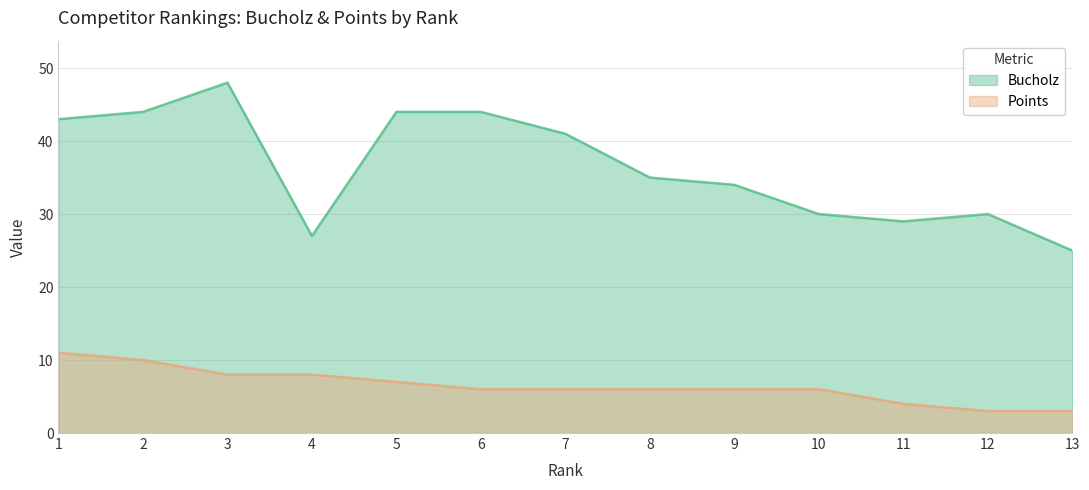

What are all the series names shown in the legend?

Bucholz, Points